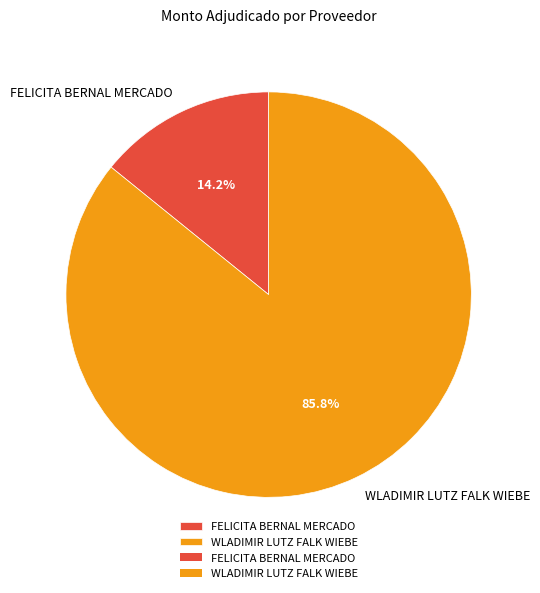

To the nearest percent, what percentage of the pie is FELICITA BERNAL MERCADO?

14%